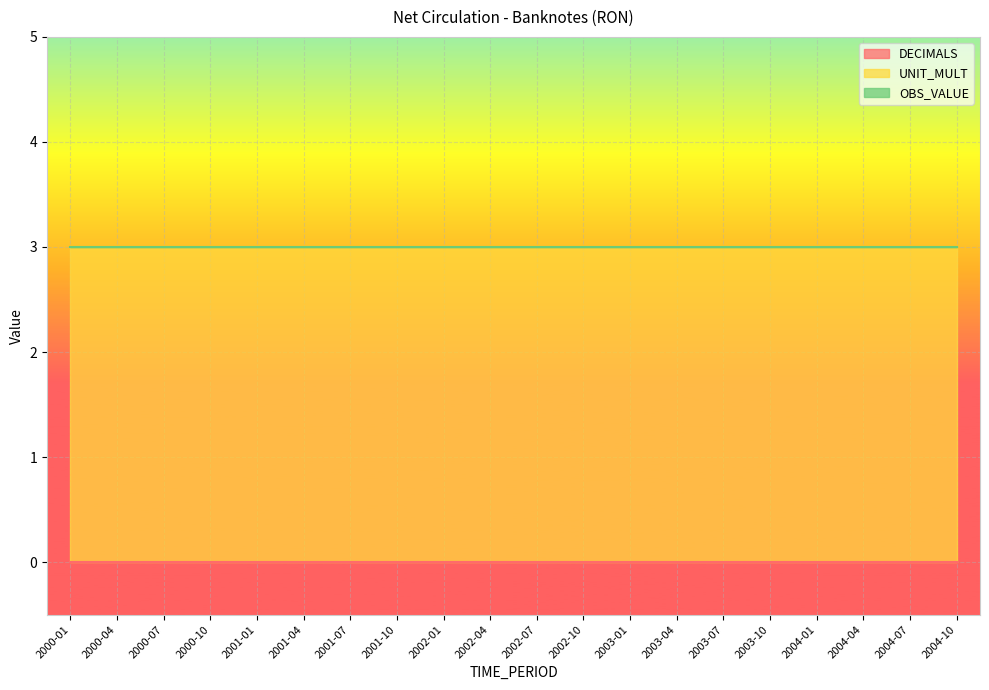

Which series changed the most between 2000-10 and 2001-07?

DECIMALS